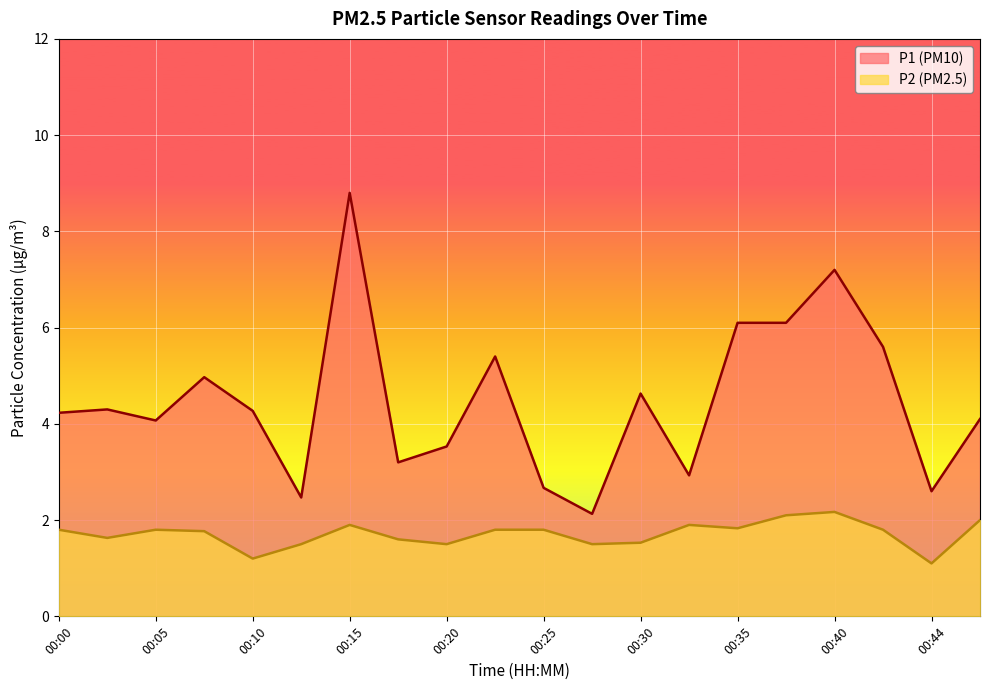

What is the difference between the second highest and second lowest values in the P1 series?

4.7